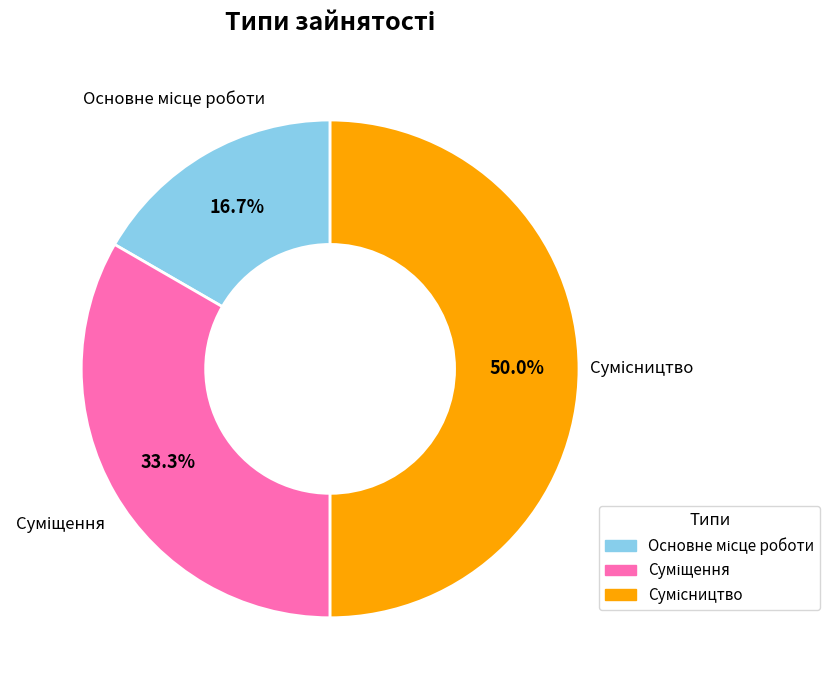

Count the number of slices in the pie.

3